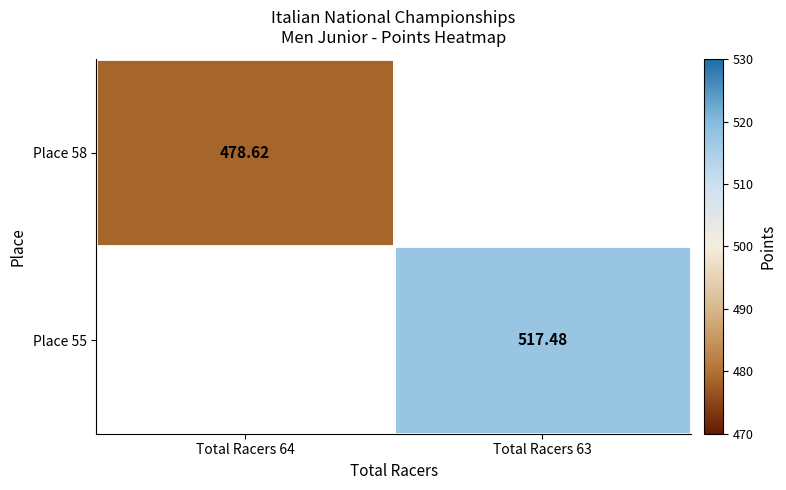

How many values in the Place 55 series exceed 517?

1